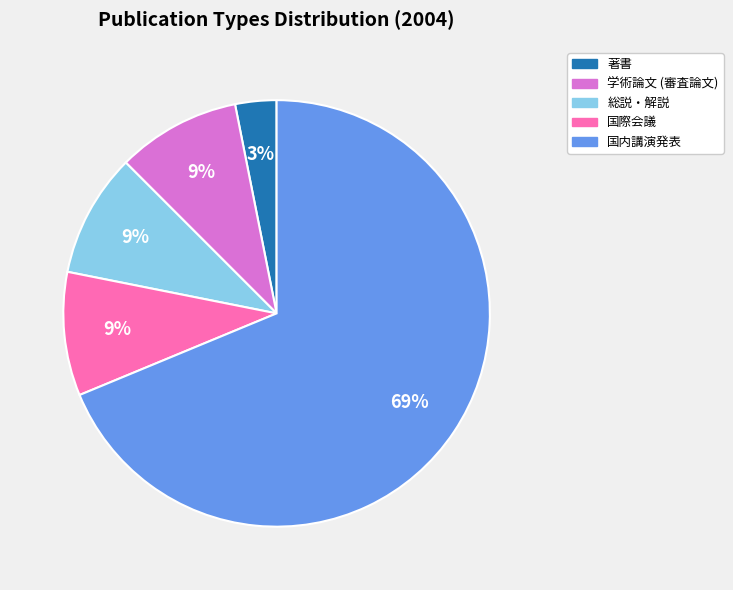

Do 著書 and 総説・解説 together represent more than half of the pie?

No